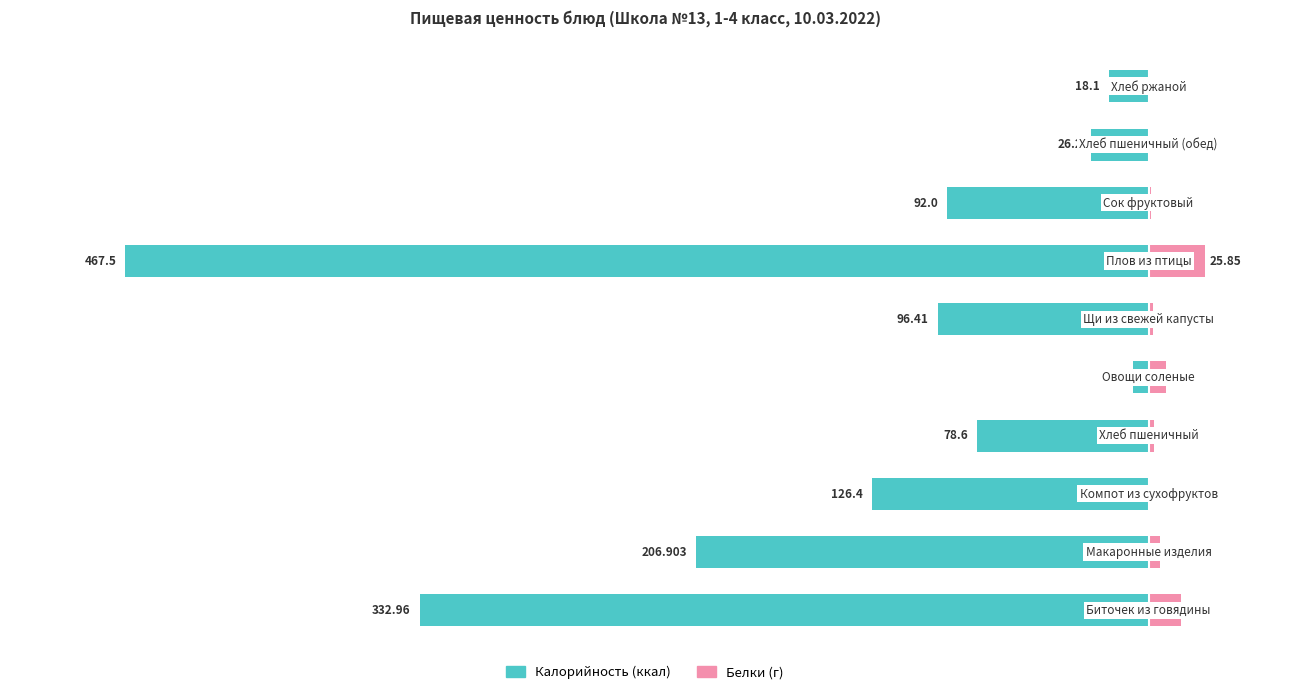

What is the maximum value for Белки?

25.9